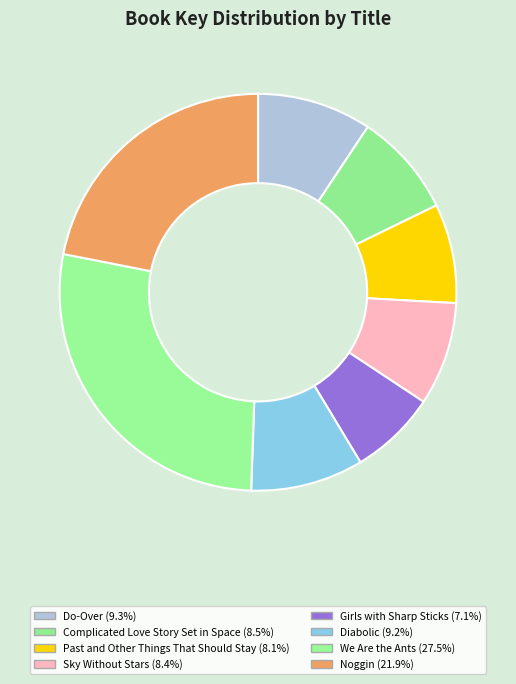

How many segments does this pie chart have?

8